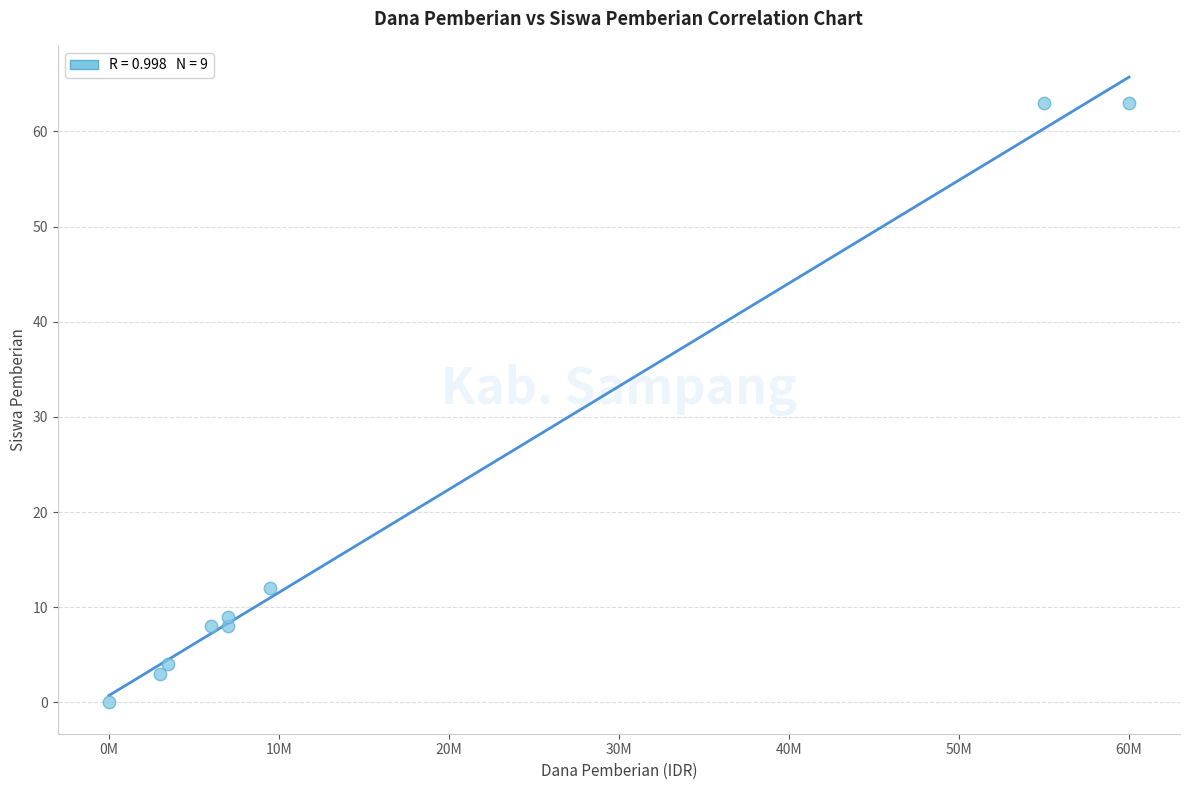

What is the average Y value?

19